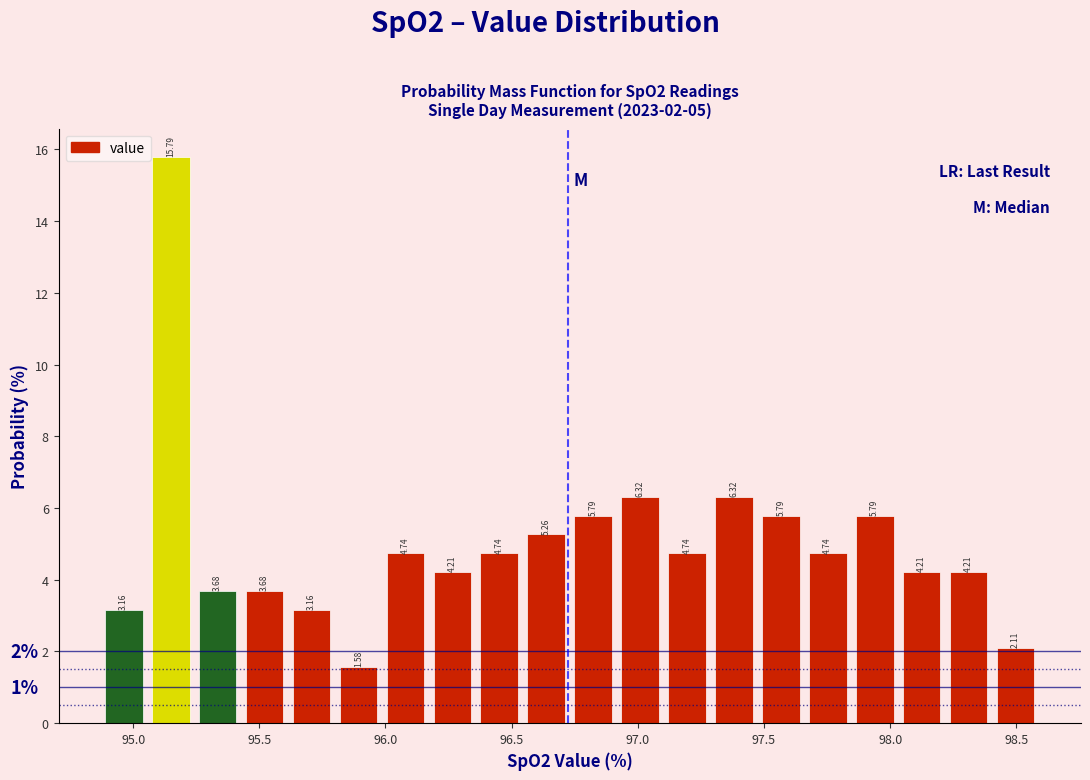

Read against the x-axis, roughly where is the centre of the tallest bar?

95.15